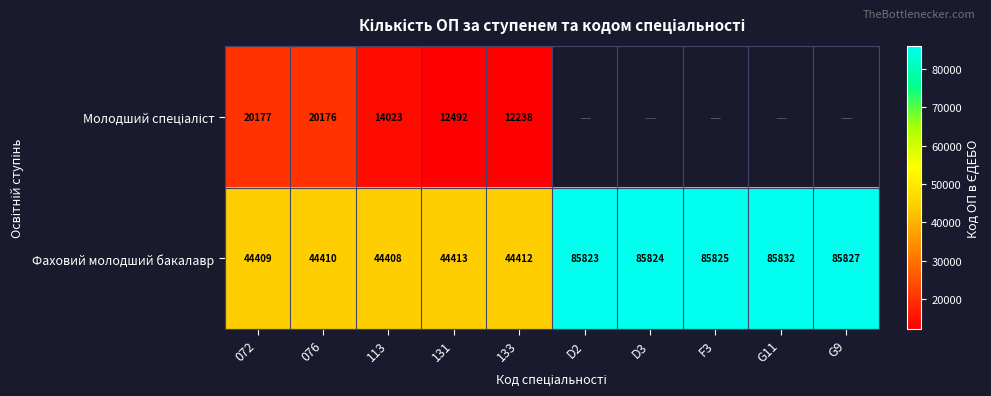

How many data points in Фаховий молодший бакалавр are less than 85823?

5